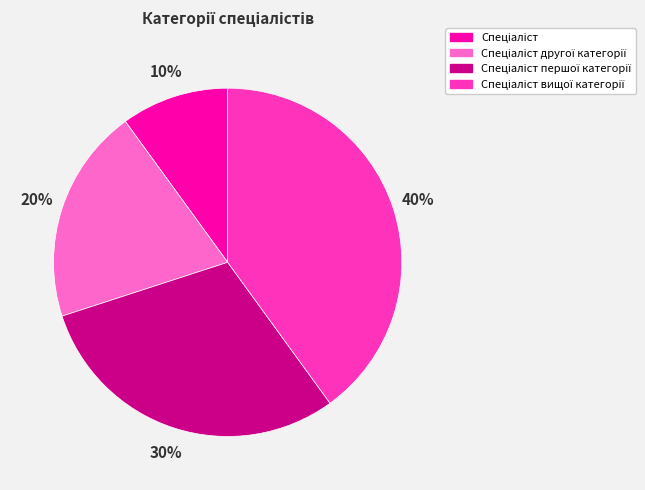

Is there a majority slice in this chart?

No